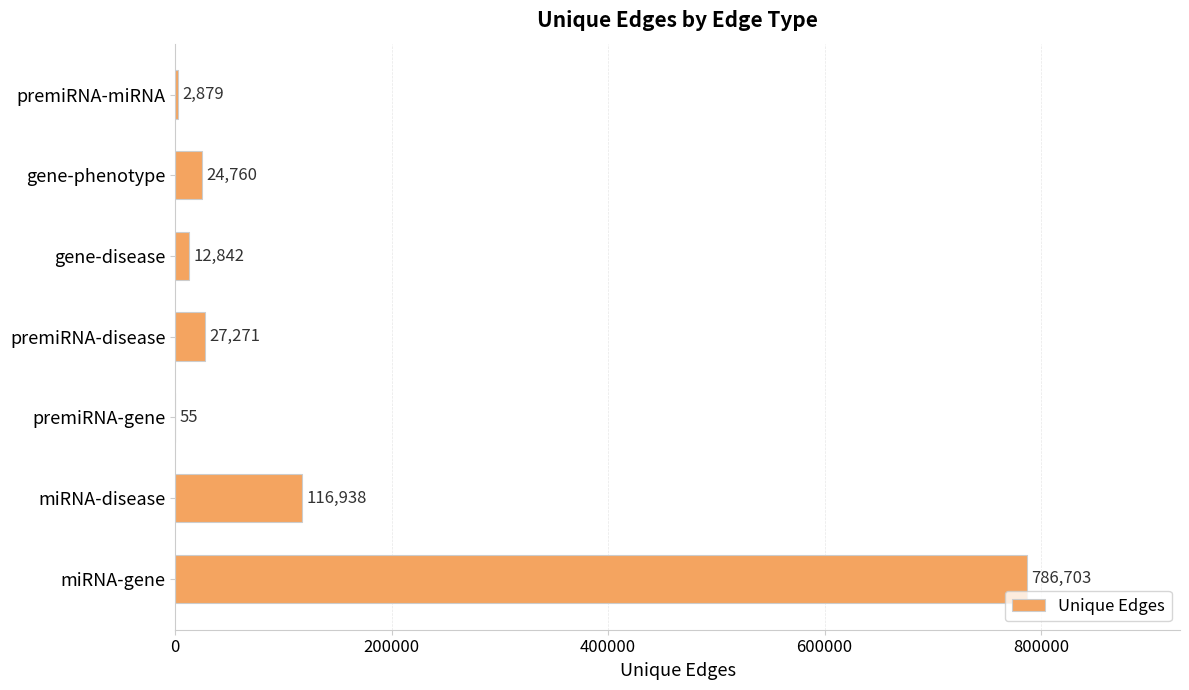

The value at miRNA-gene is 786703. True or false?

True